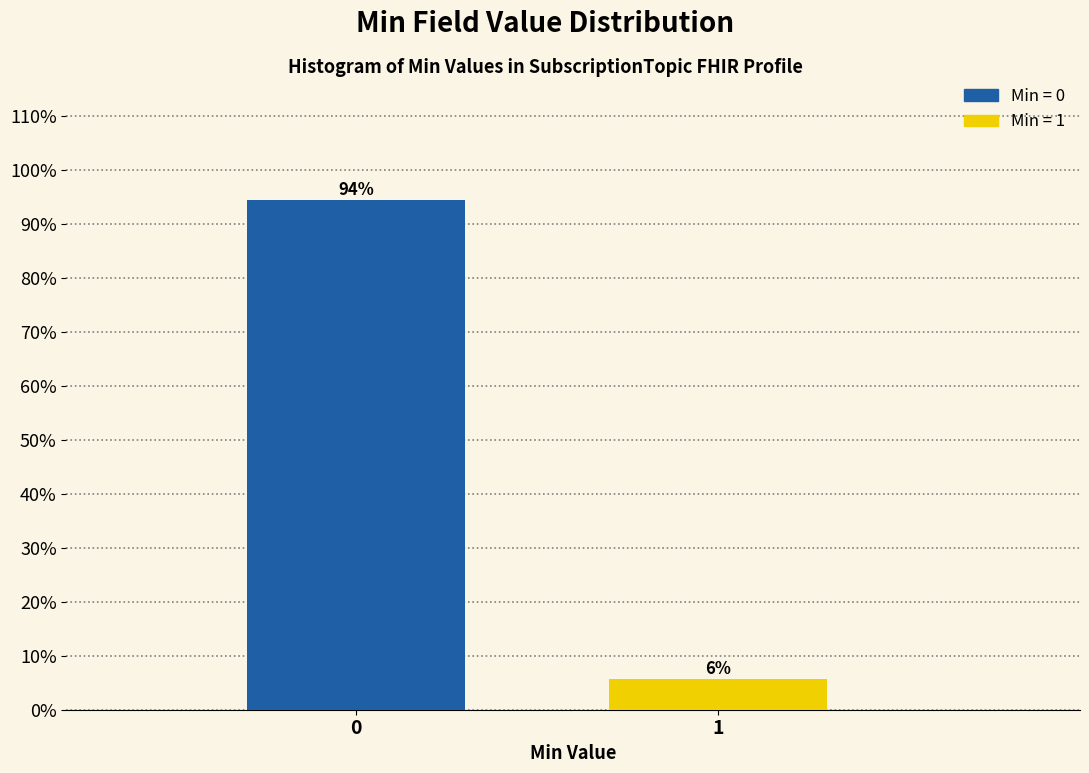

What is the sum of all values?

100.0